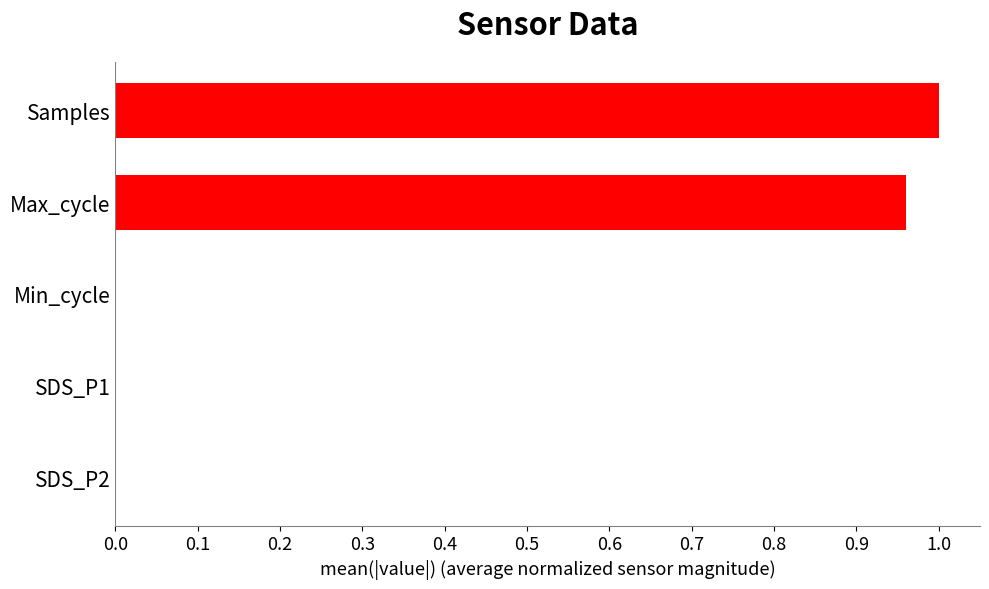

Which label corresponds to the largest value in the chart?

Samples